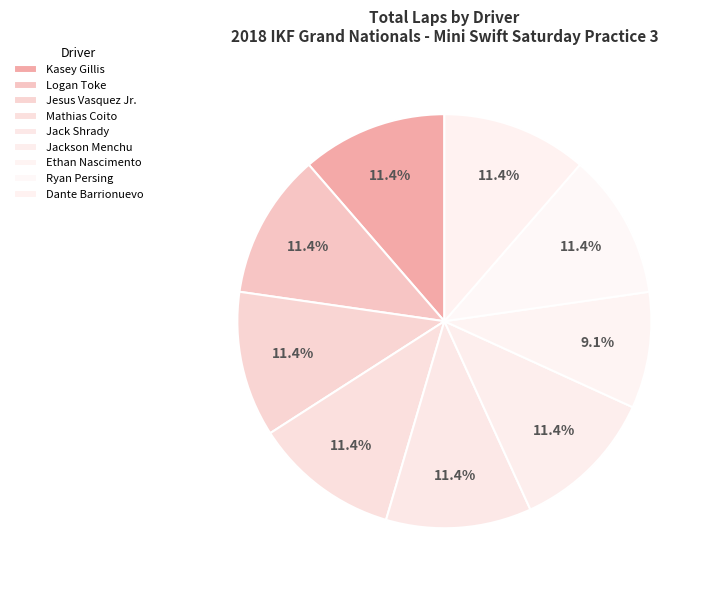

Combined, do Jackson Menchu and Ryan Persing account for over 50%?

No